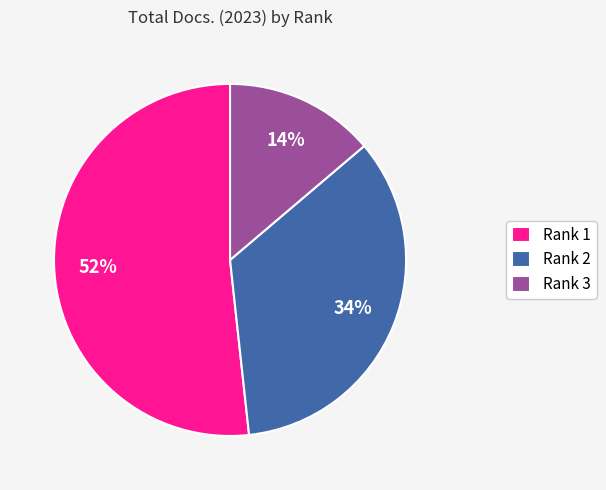

Is it true that Rank 2 is 20% of the pie?

False